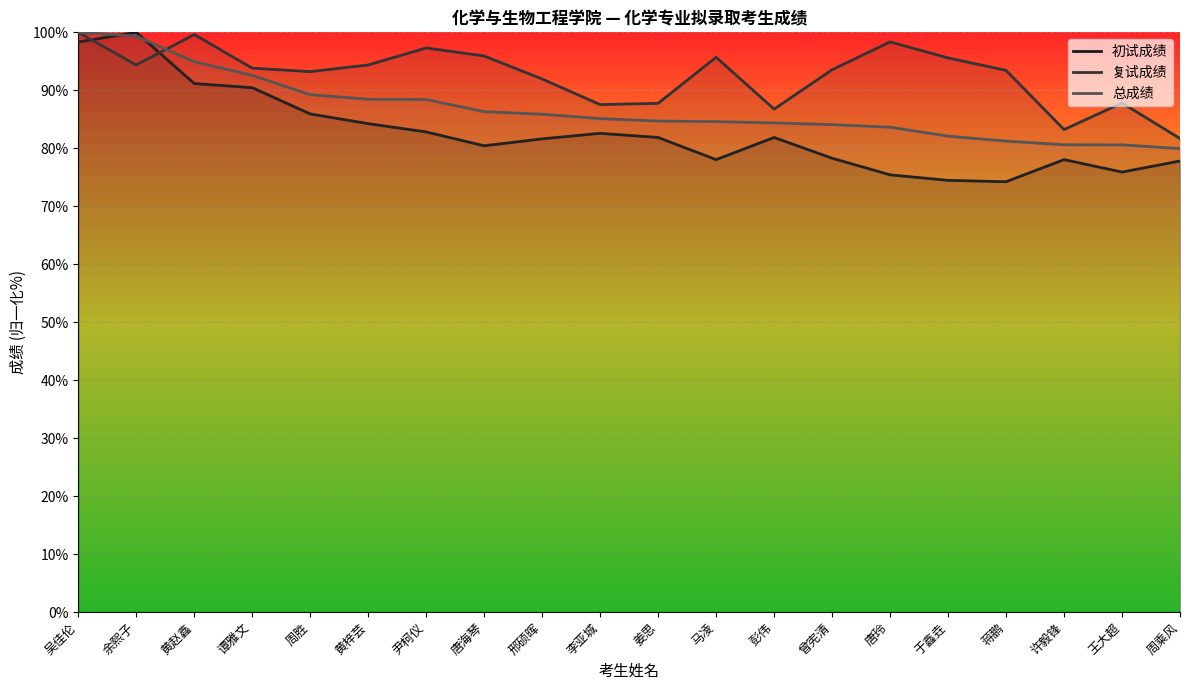

What is the value of the 总成绩 point at the 3rd from the left?

94.9